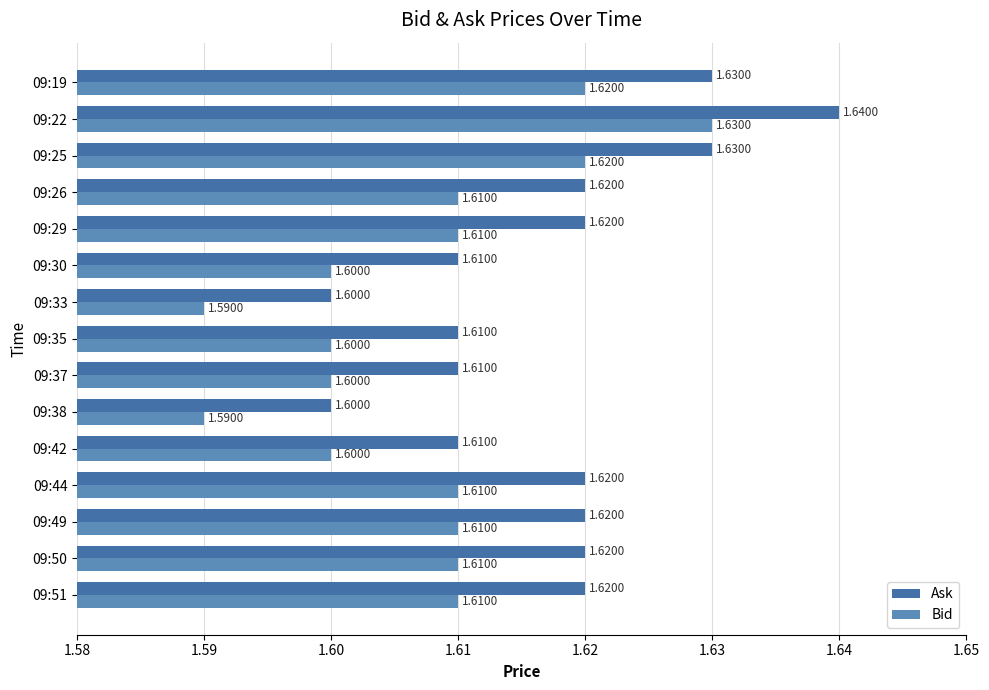

Count the number of data series in this chart.

2